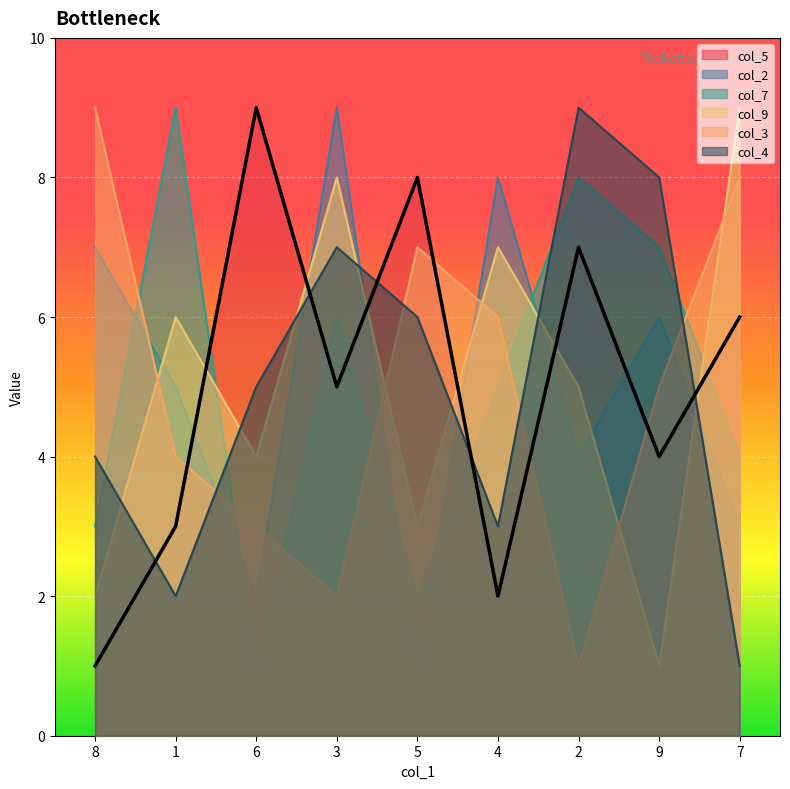

What is the value of the col_2 point at the 4th from the left?

9